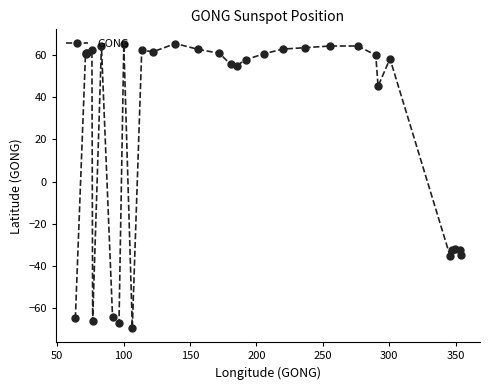

How many series are shown in this chart?

1